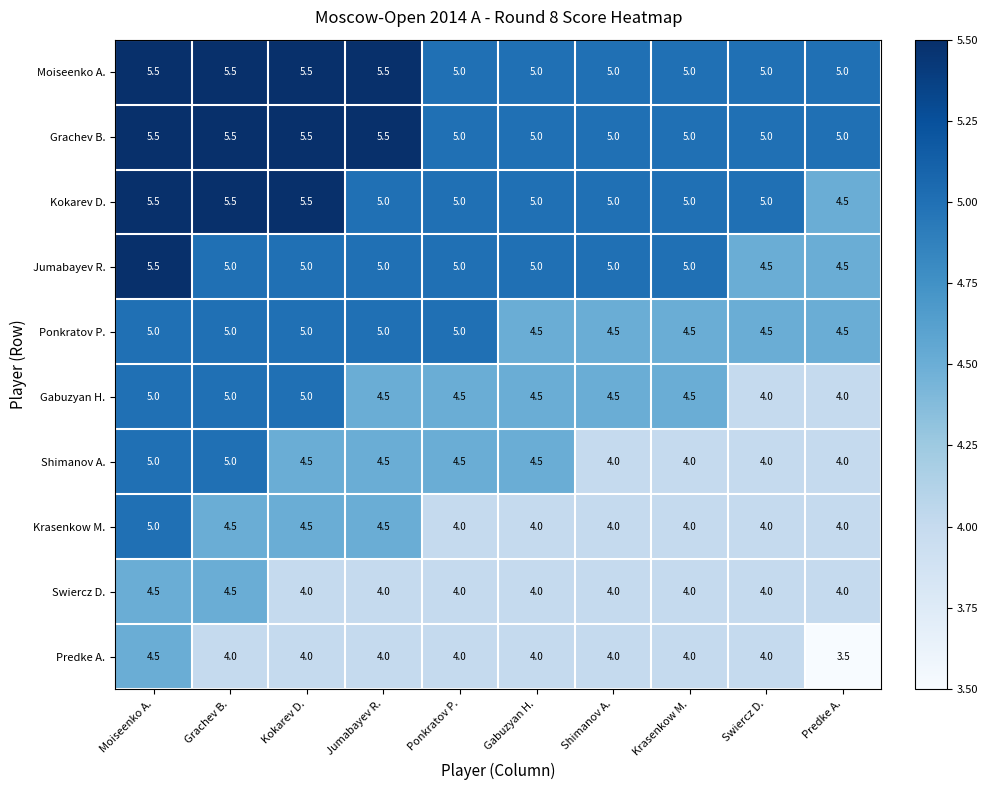

True or false: Jumabayev R. has a value of 1.4 at Krasenkow M..

False